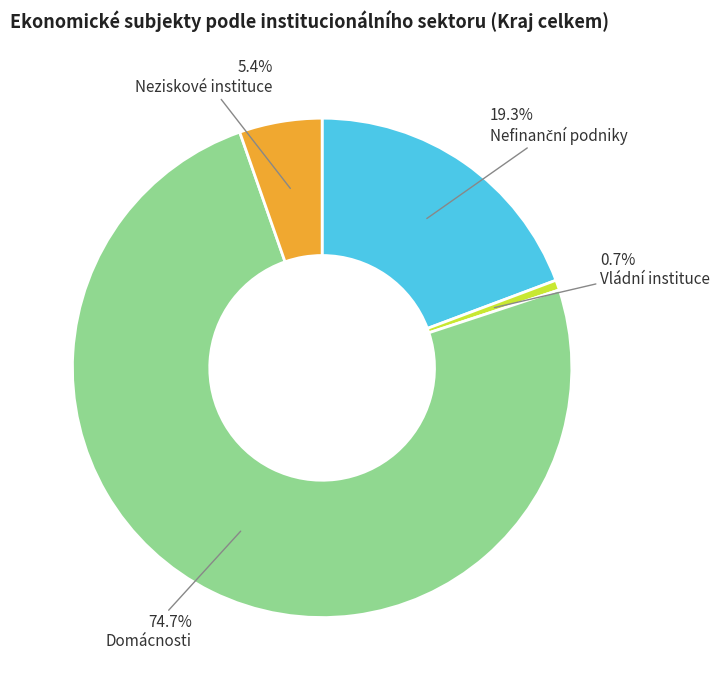

What is the ratio of the value at Domácnosti to the value at Vládní instituce?

114.8